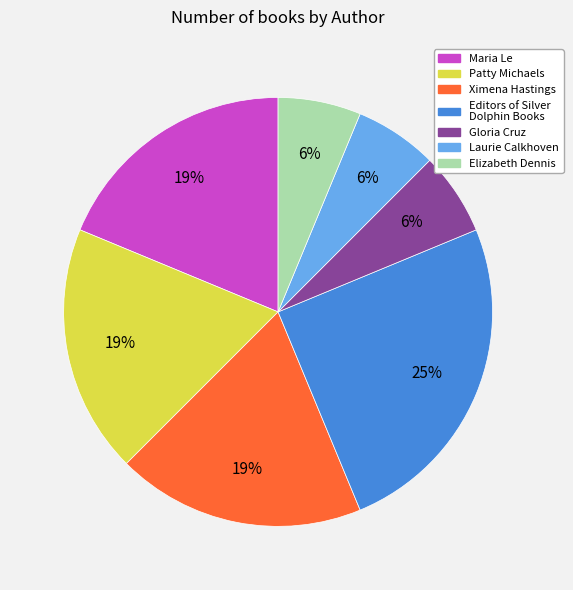

What percentage is the Laurie Calkhoven slice, to the nearest percent?

6%